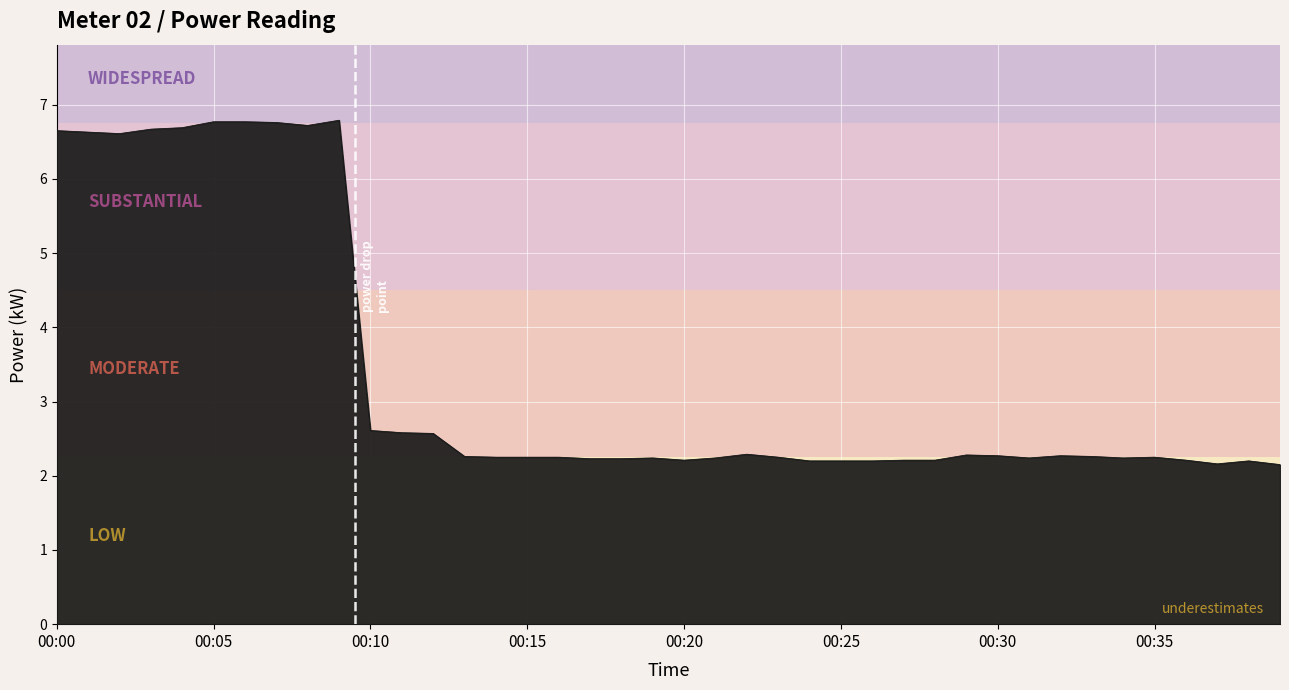

How many lines are shown in the chart?

1